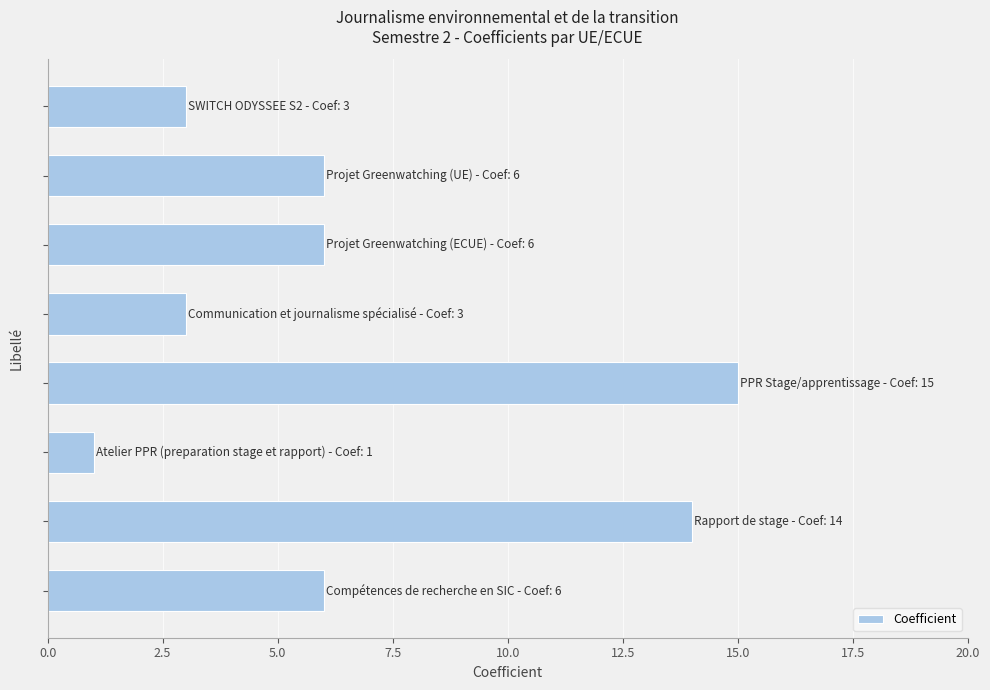

What is the value of the 2nd bar from the top?

6